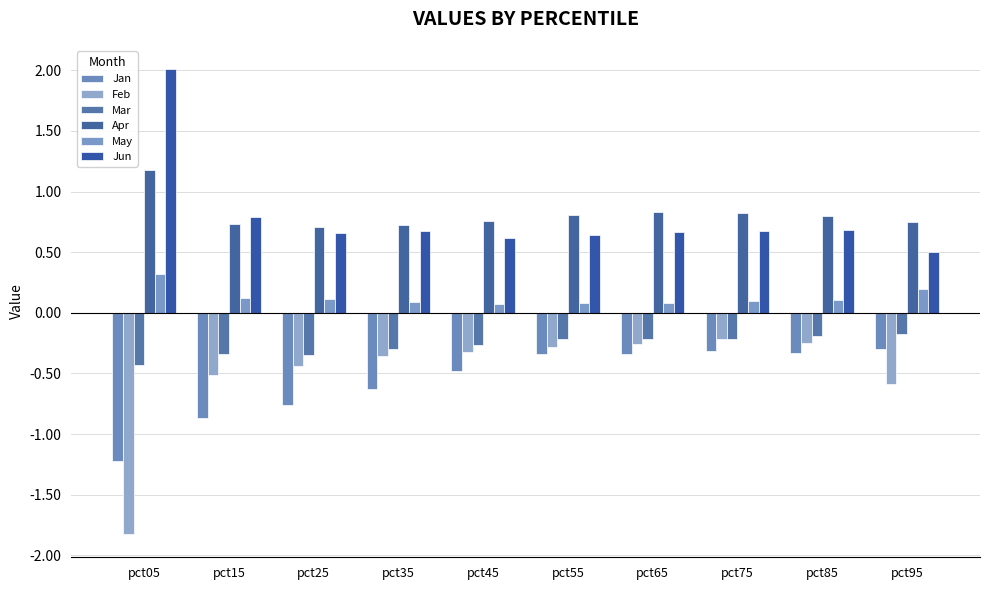

What is the average value of the Apr series?

0.8